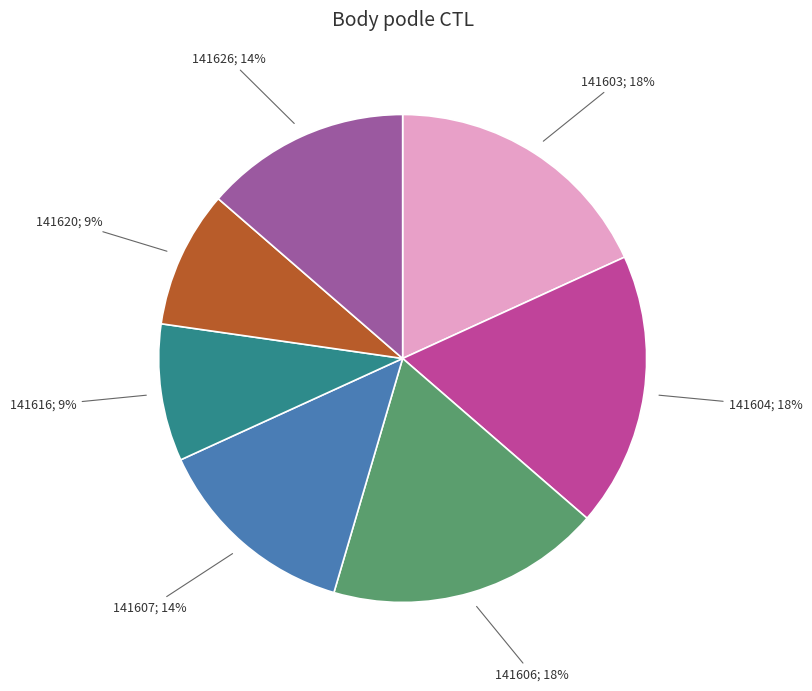

To the nearest percent, what is the difference between the largest and smallest slice percentages?

9%